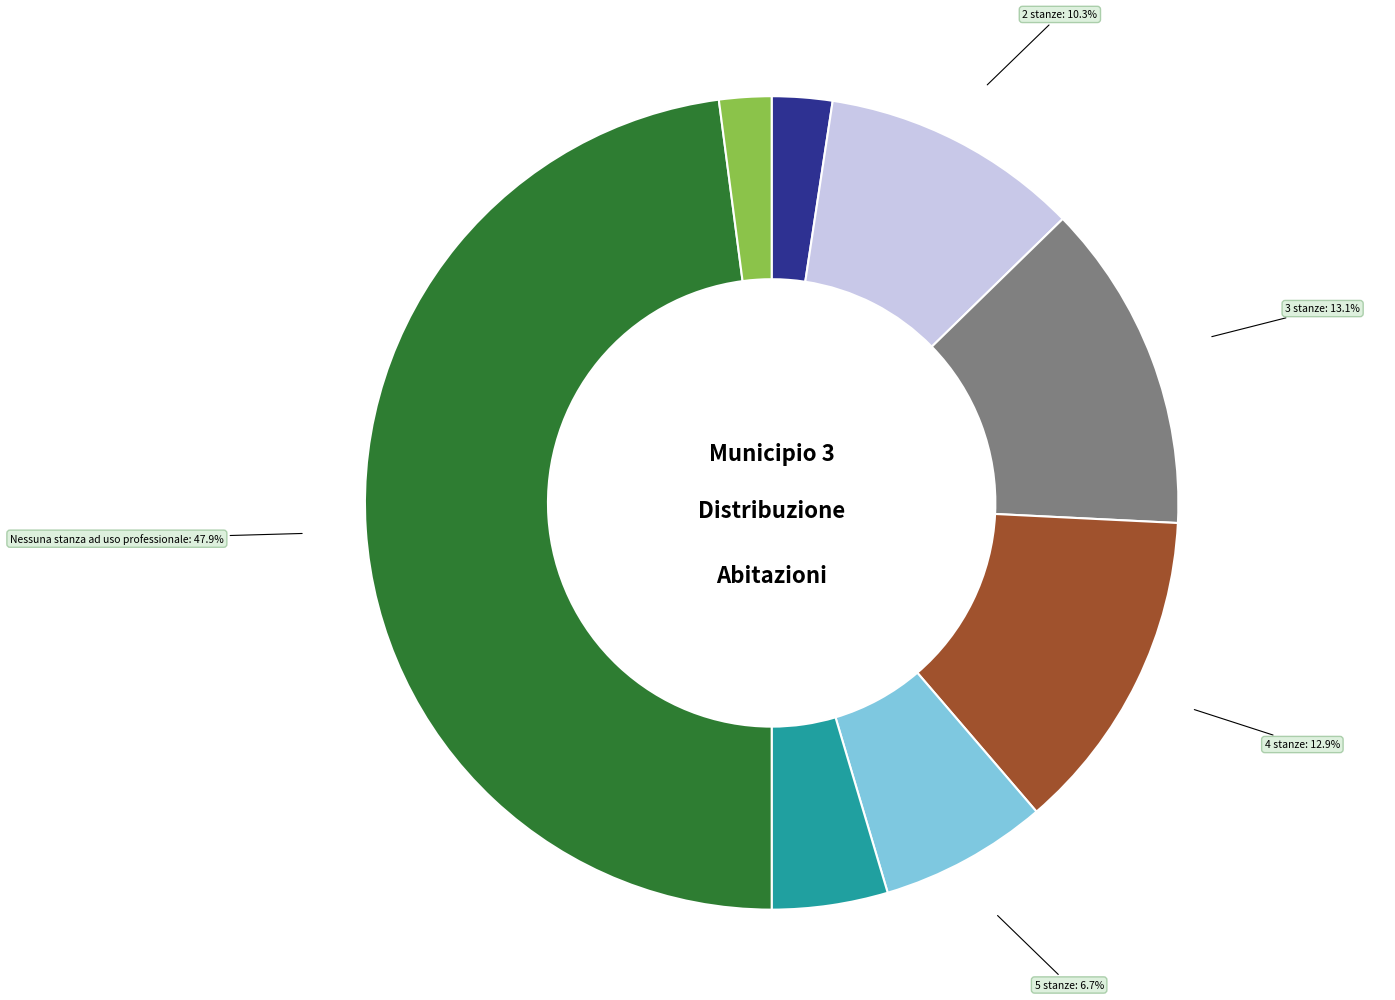

Does any single category account for the majority?

No